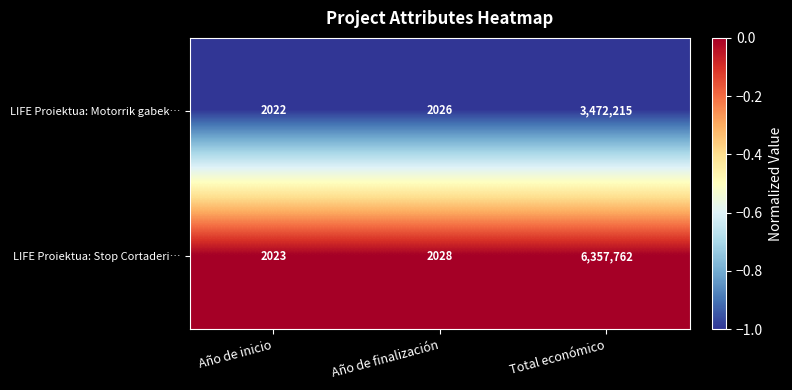

Reading left to right, extract all data points from this chart.

LIFE Proiektua: Motorrik gabek…: Año de inicio=2022	Año de finalización=2026	Total económico=3472215
LIFE Proiektua: Stop Cortaderi…: Año de inicio=2023	Año de finalización=2028	Total económico=6357762